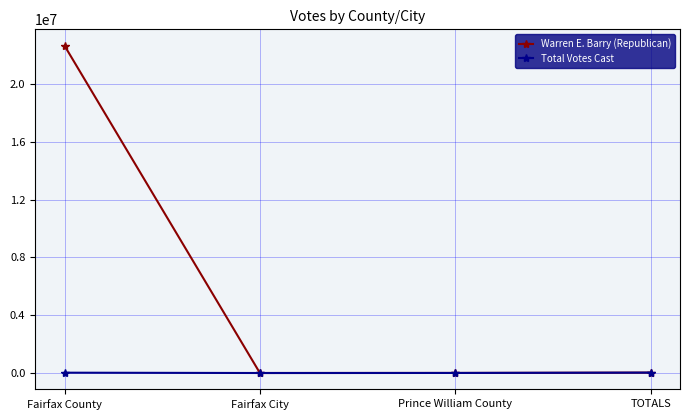

What are all the series names shown in the legend?

Warren E. Barry (Republican), Total Votes Cast